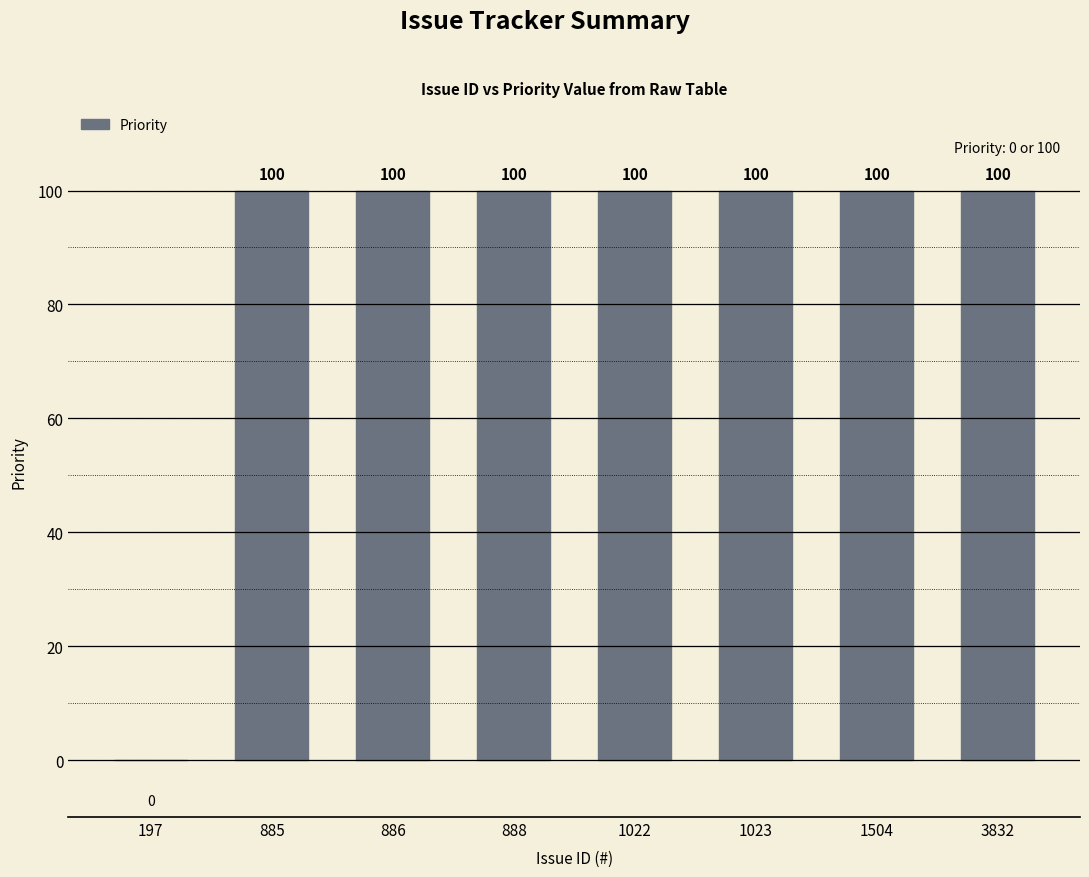

What is the maximum value shown in the chart?

100